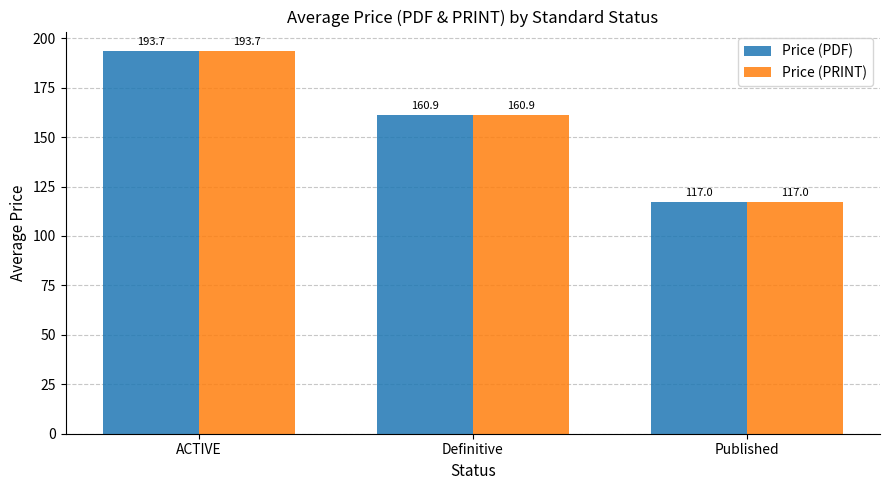

How many values in the Price (PDF) series are below 160?

1